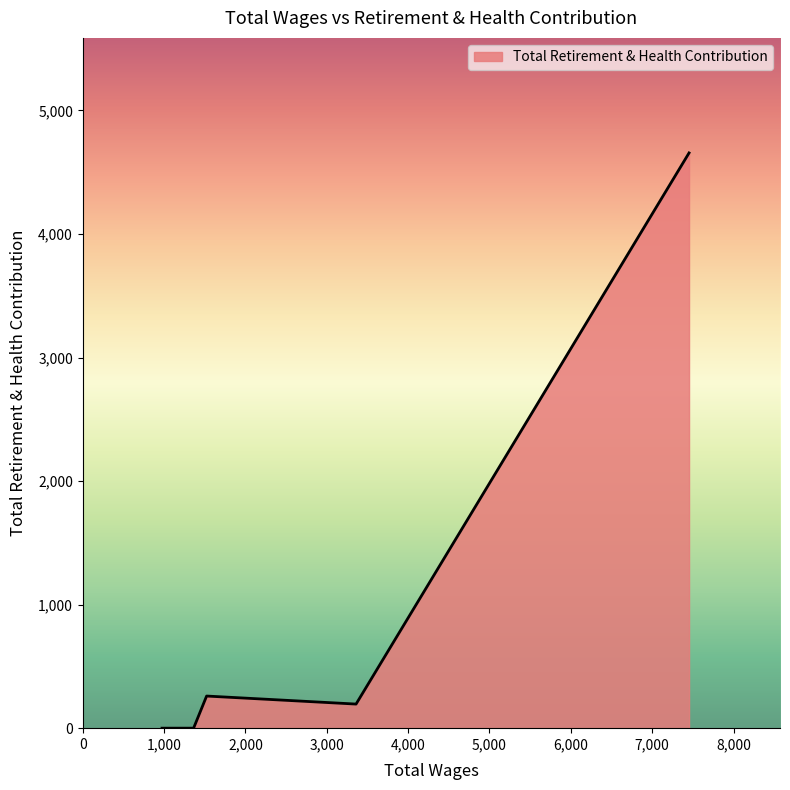

What is the difference between the maximum and second lowest values?

4656